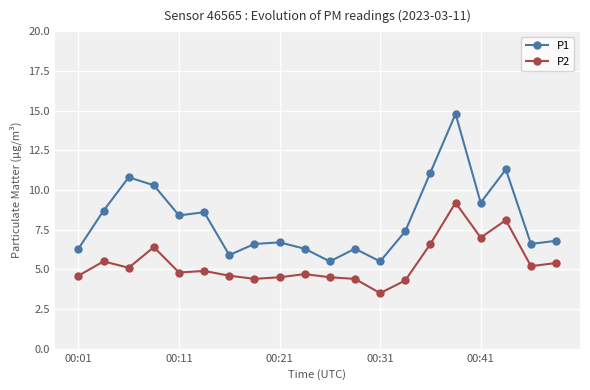

What is the average value of the P1 series?

8.2